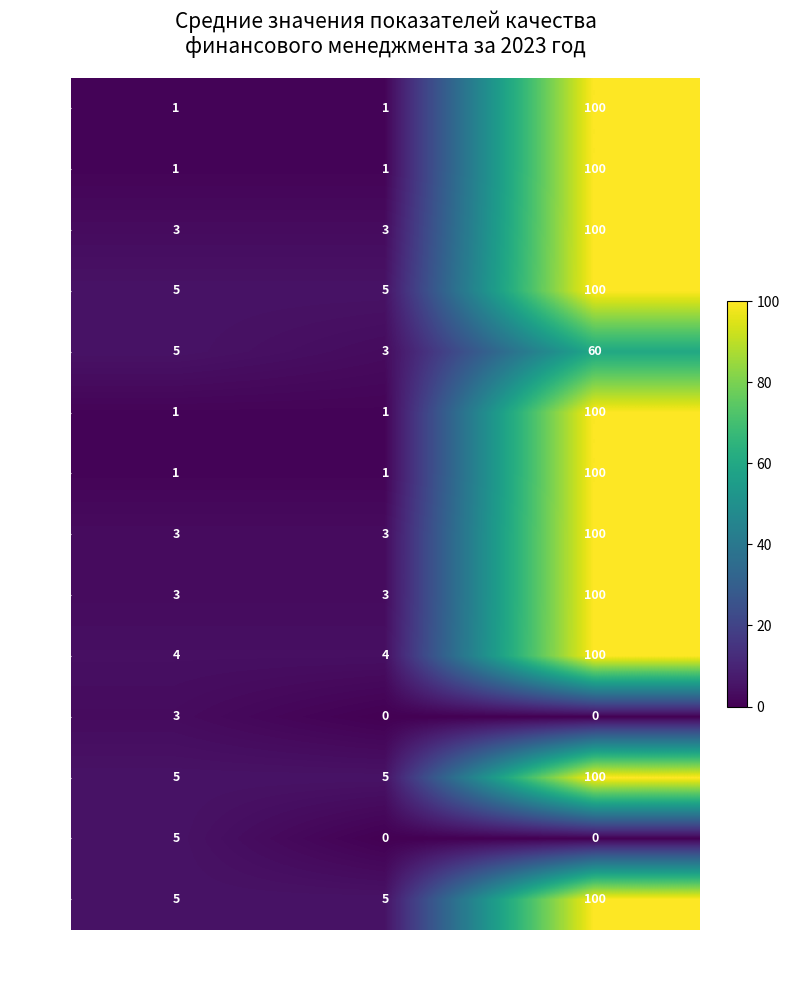

The value of П8 at Среднее значение is 1. True or false?

False